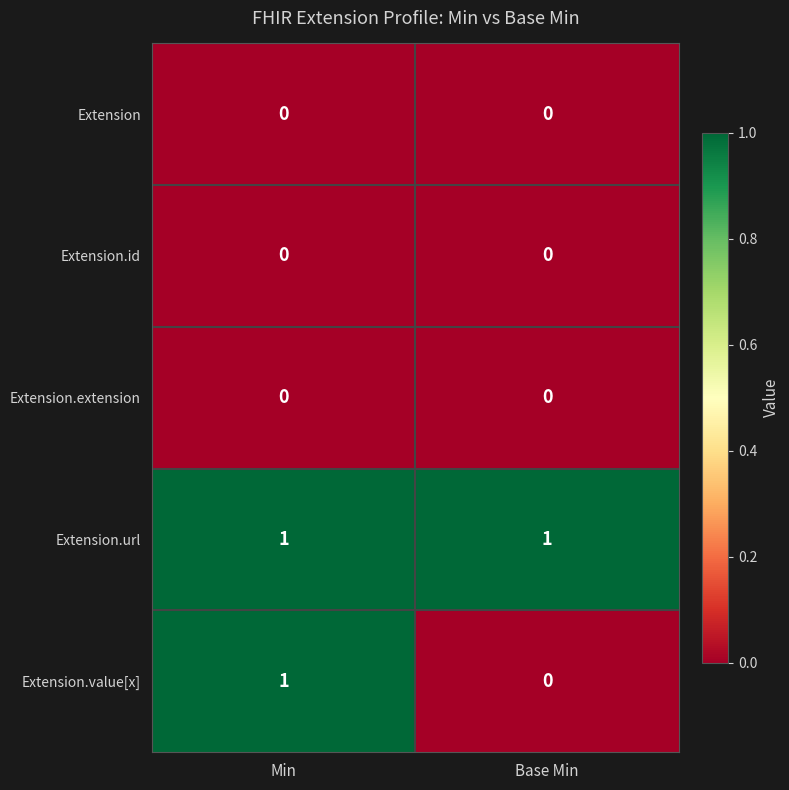

Which series has the widest spread of values?

Extension.value[x]